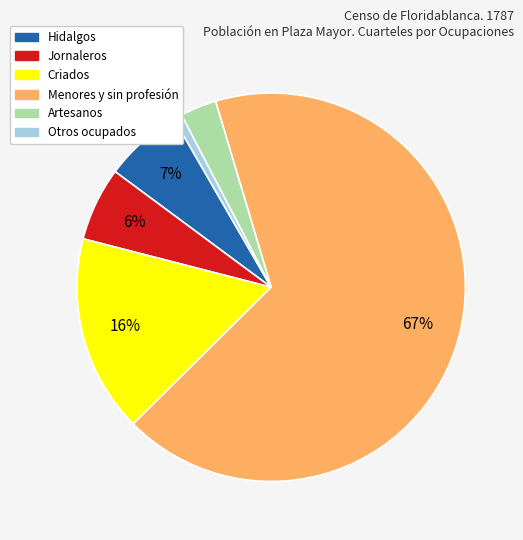

To the nearest percent, what is the difference between the largest and smallest slice percentages?

66%